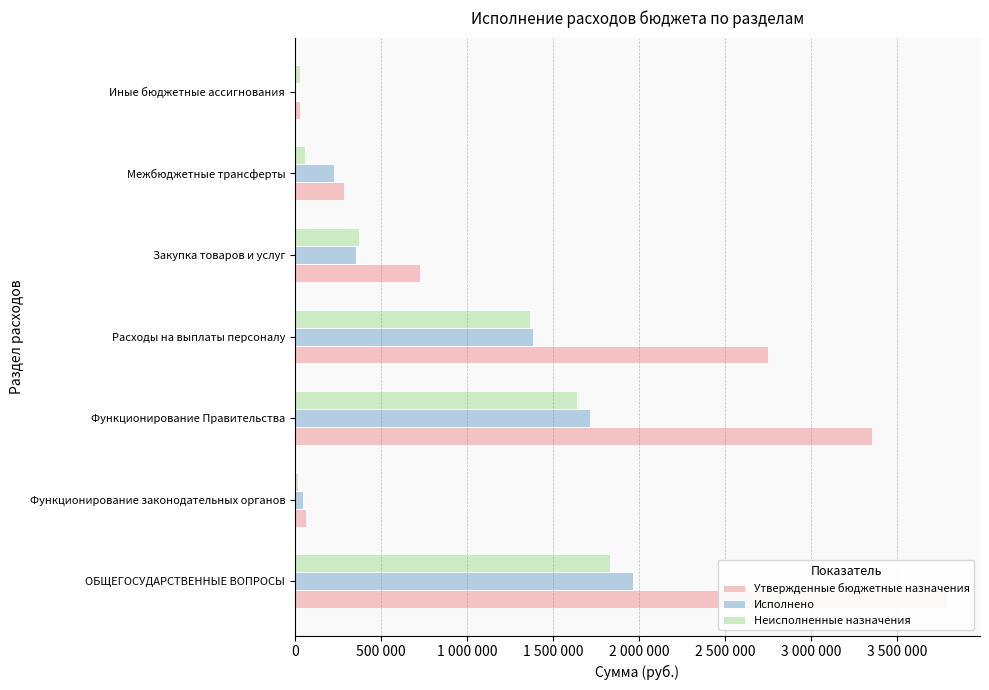

What position from the left is Иные бюджетные ассигнования?

7